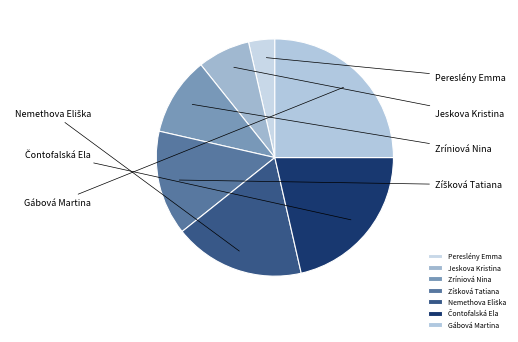

Rank the categories by value from lowest to highest.

Pereslény Emma, Jeskova Kristina, Zríniová Nina, Zíšková Tatiana, Nemethova Eliška, Čontofalská Ela, Gábová Martina